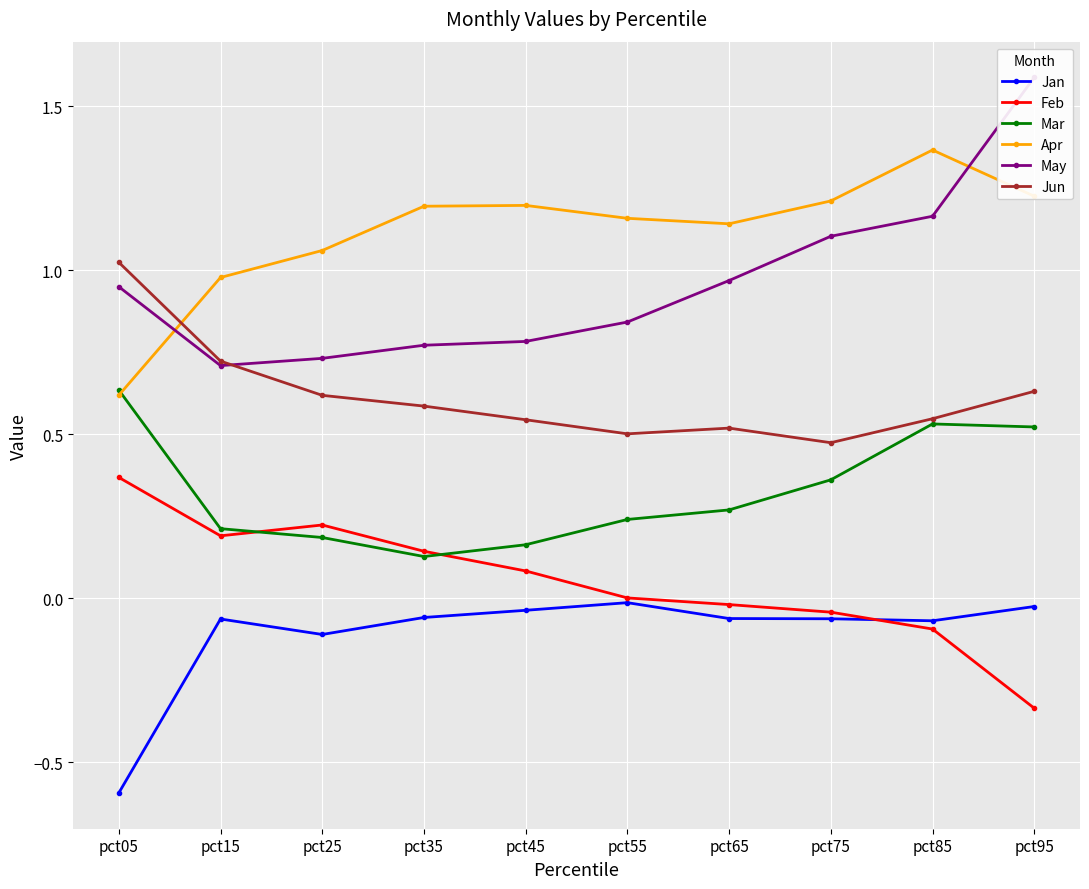

How many values in the Apr series are below 1?

2